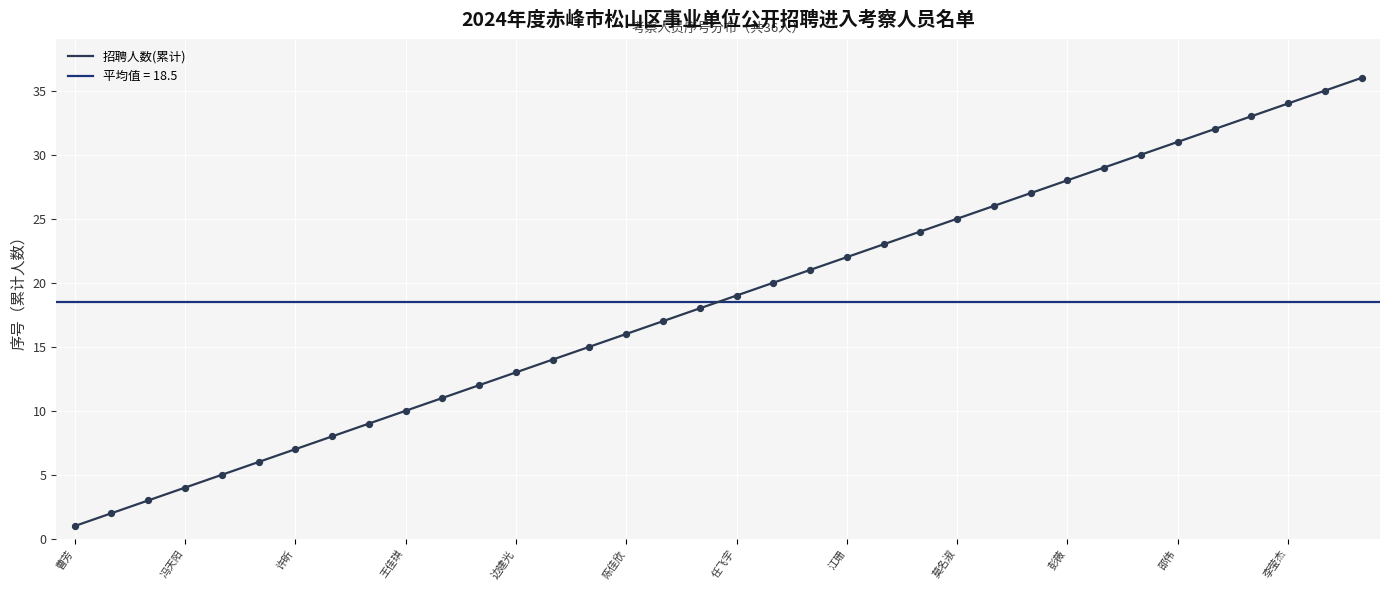

Between 20 and 26, which is larger?

26